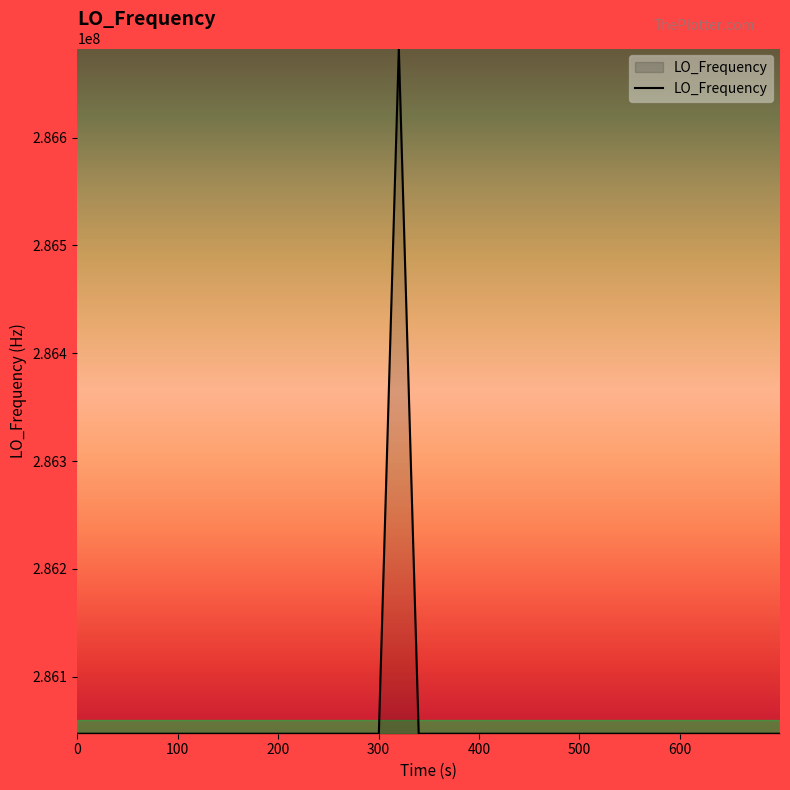

What is the maximum value shown in the chart?

286682706.6